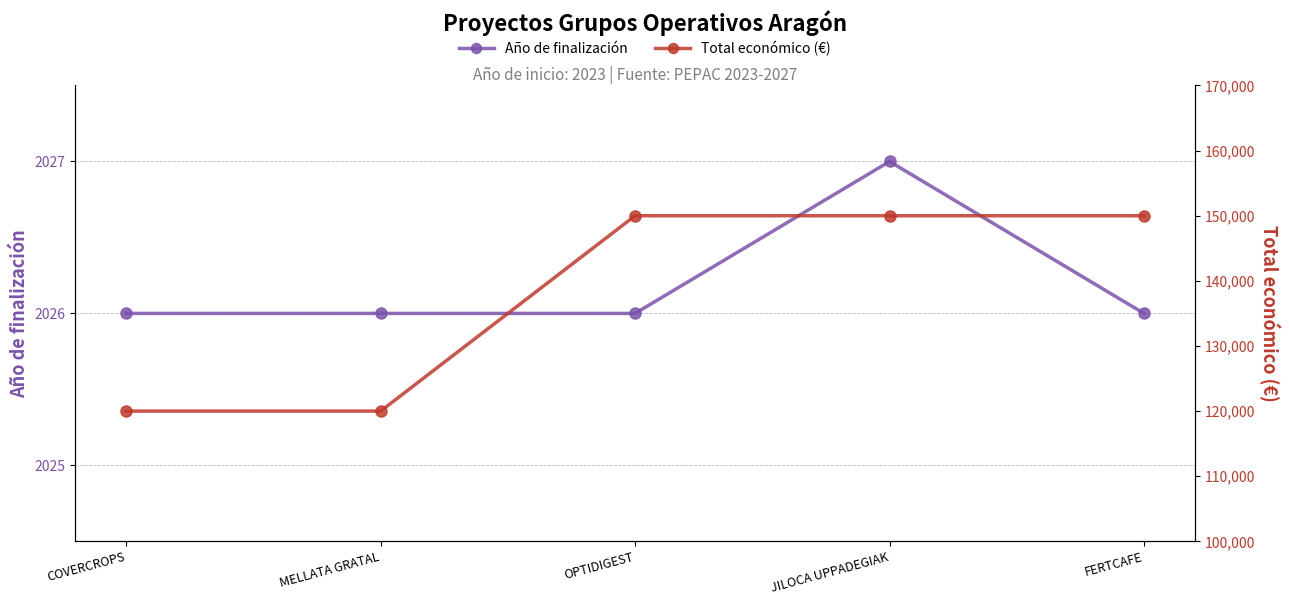

True or false: Total económico (€) has a value of 90831 at OPTIDIGEST.

False